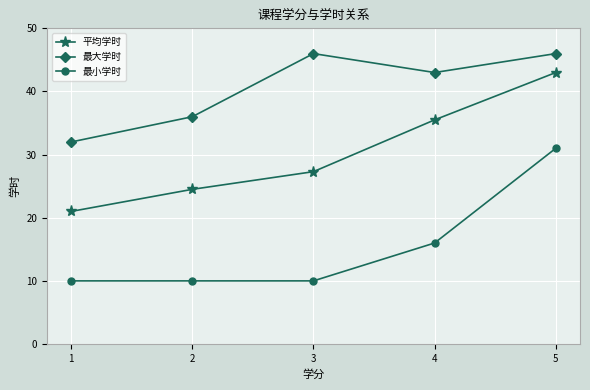

Which series changed the most between 2 and 3?

最大学时